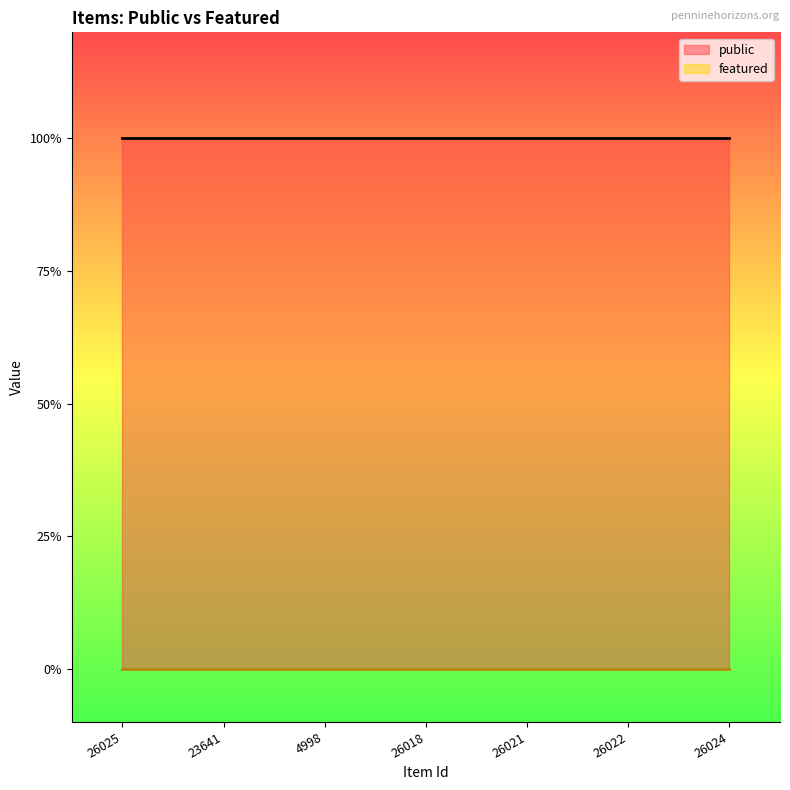

True or false: featured has more than 0 interior local peaks.

False